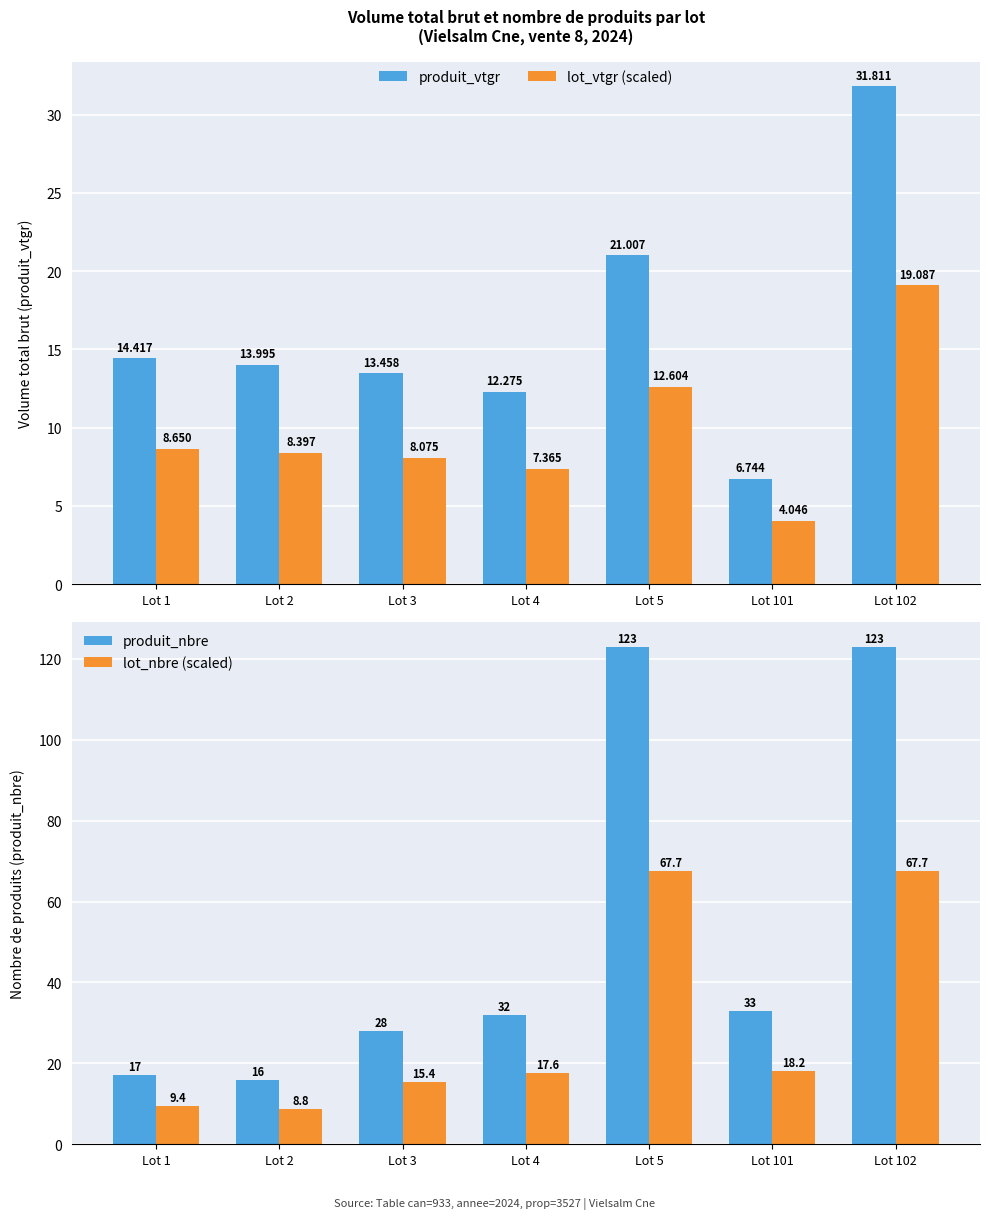

What is the smallest value displayed?

4.0